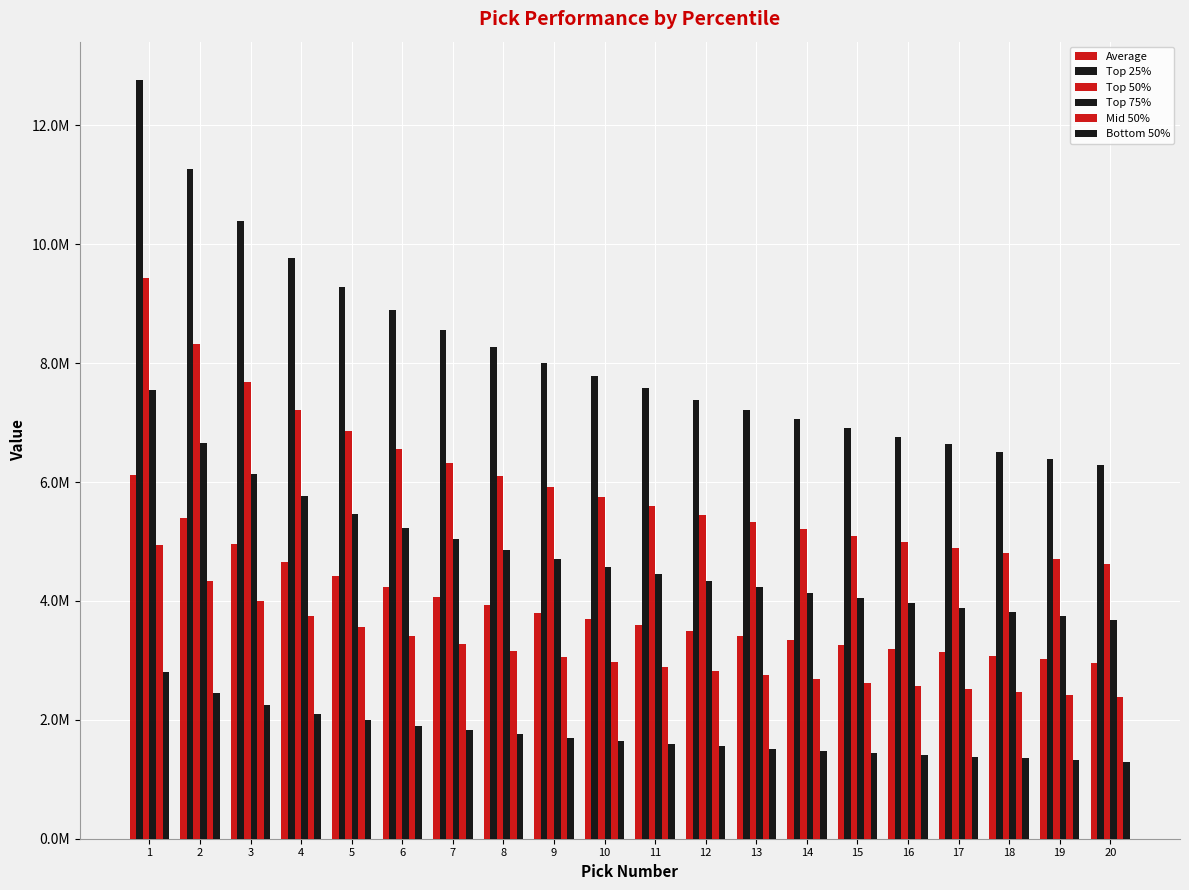

True or false: Average has a value of 4965269.9 at 20.

False